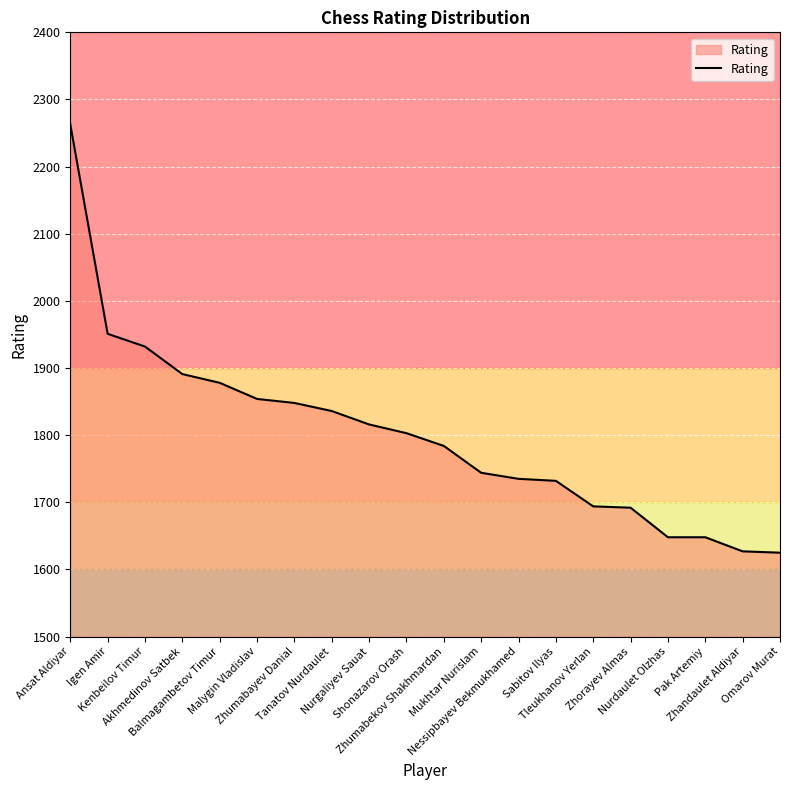

What is the average value?

1800